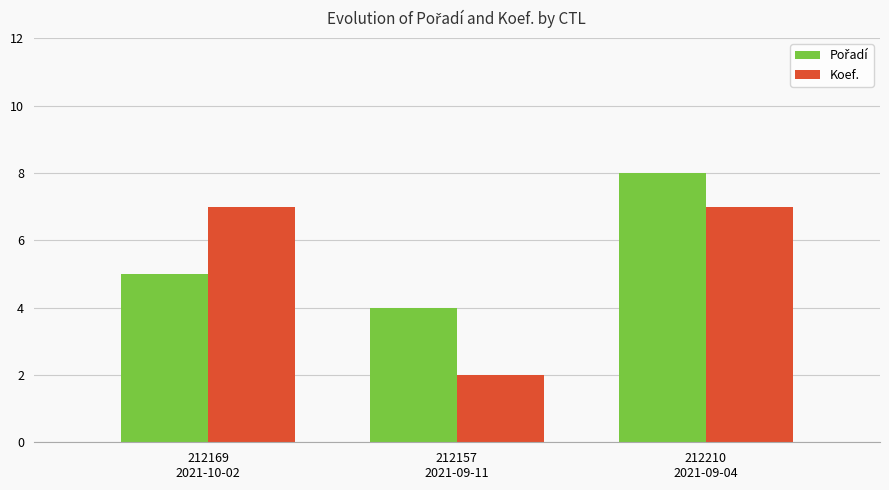

What is the greatest value displayed?

8